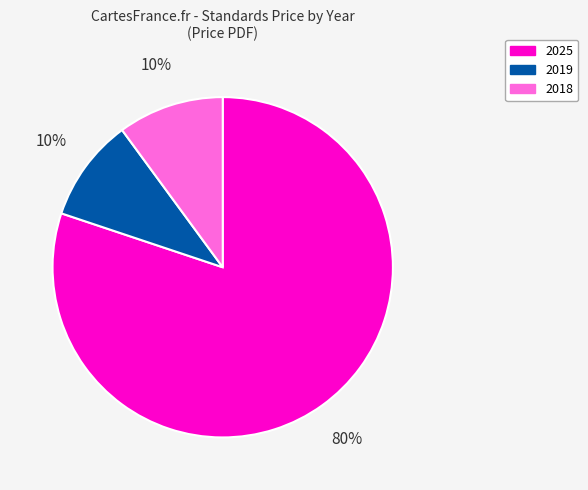

To the nearest percent, what portion does 2018 represent?

10%